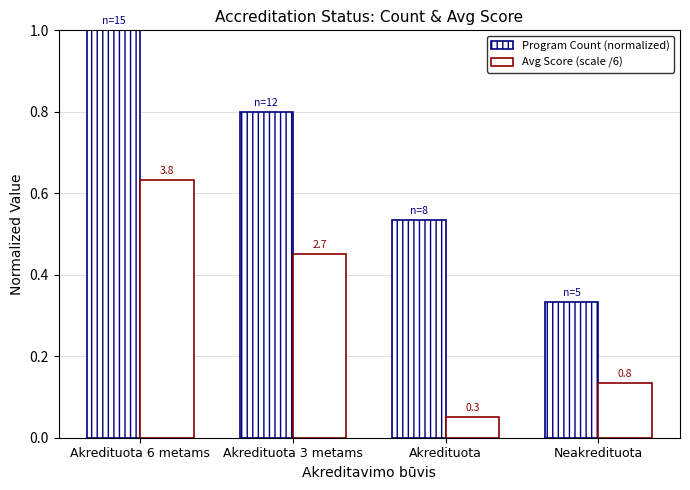

Which category has the highest value in the Program Count (normalized) series?

Akredituota 6 metams